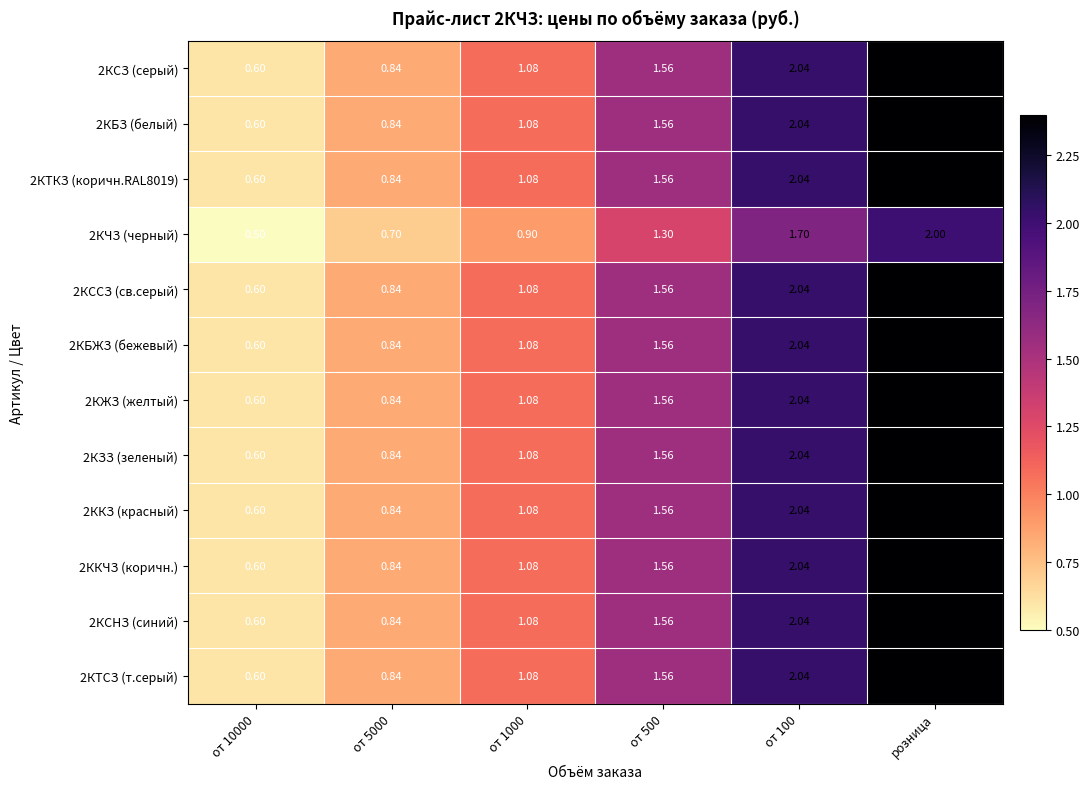

At which category is the sum across all series the highest?

розница